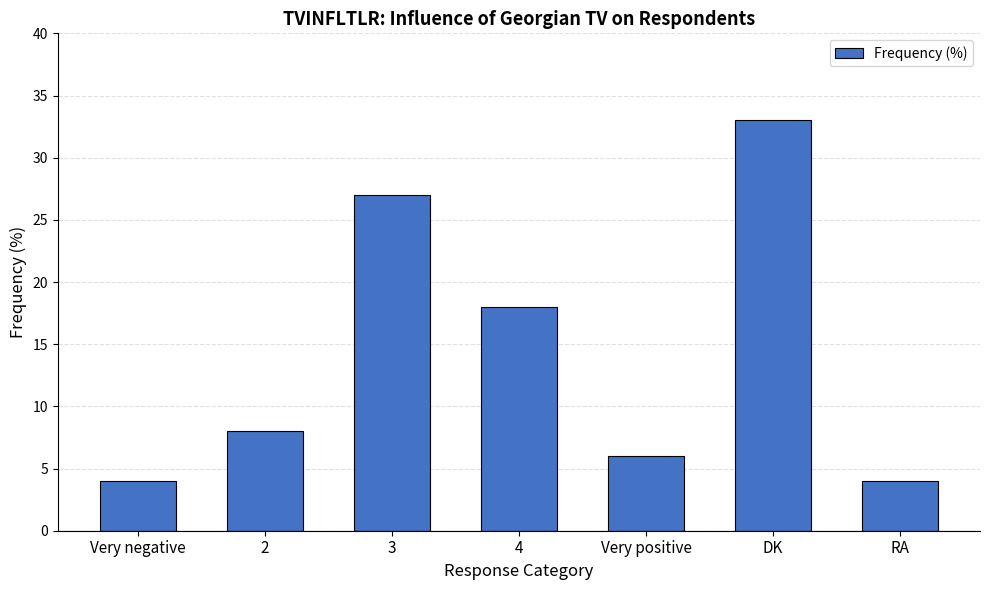

Between Very positive and RA, which is larger?

Very positive